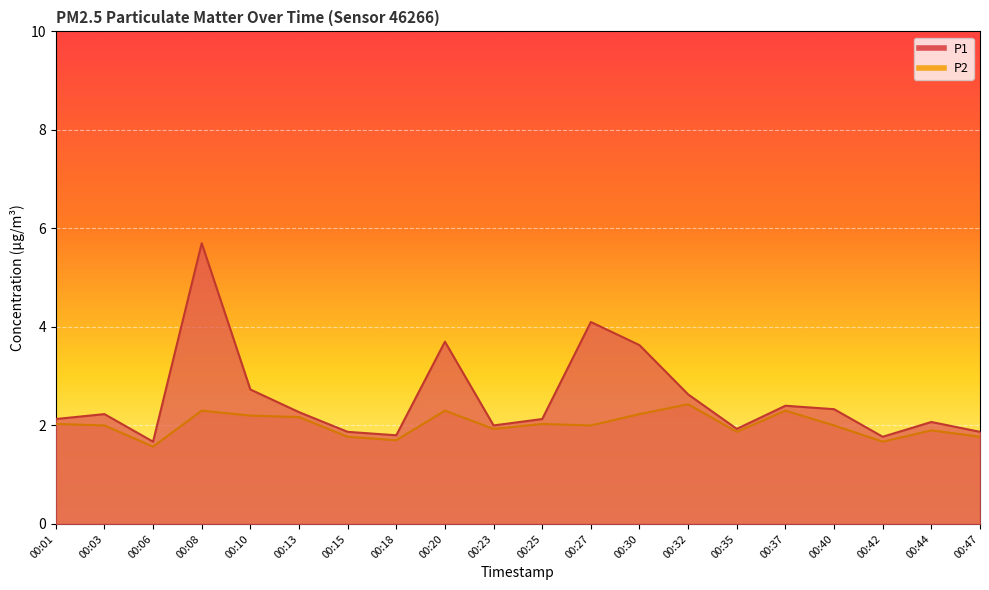

Reading right to left, what are all the values shown in this chart?

P1: 1.9	2.1	1.8	2.3	2.4	1.9	2.6	3.6	4.1	2.1	2.0	3.7	1.8	1.9	2.3	2.7	5.7	1.7	2.2	2.1
P2: 1.8	1.9	1.7	2.0	2.3	1.9	2.4	2.2	2.0	2.0	1.9	2.3	1.7	1.8	2.2	2.2	2.3	1.6	2.0	2.0